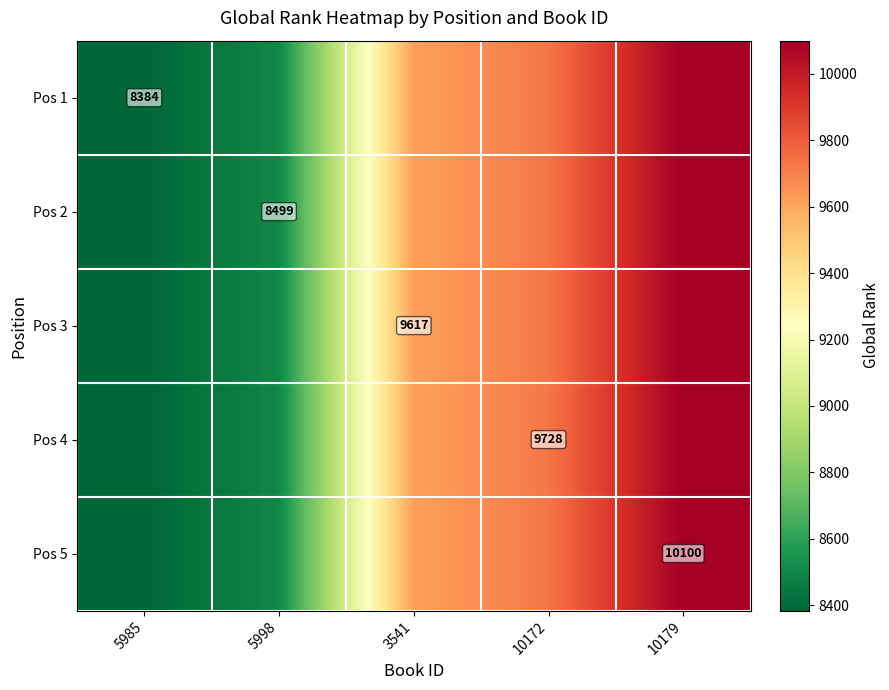

True or false: Pos 2 has a value of 8499 at 5998.

True